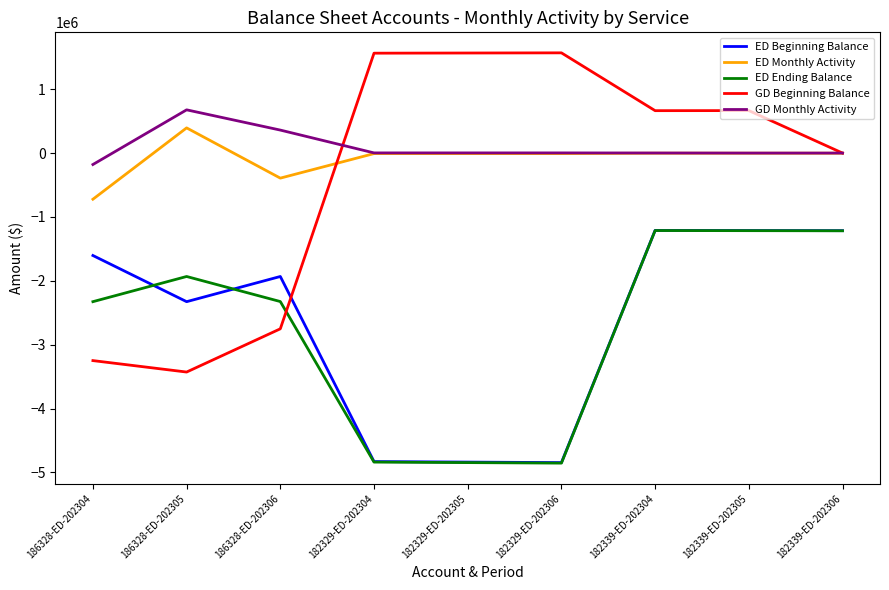

What is the spread (max minus min) of values at 182329-ED-202305?

6413566.6